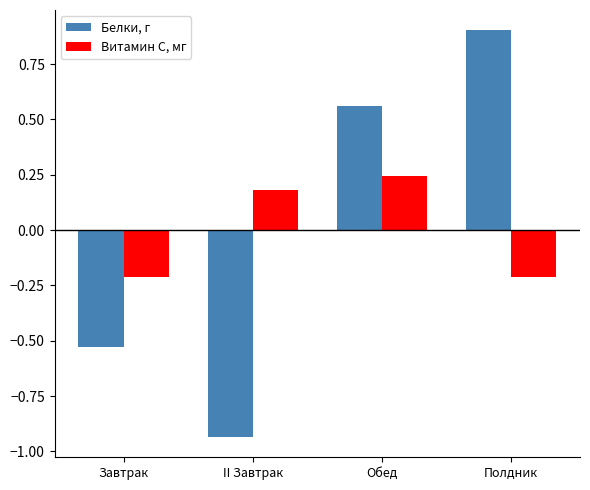

Rank the series at Завтрак from lowest to highest value.

Белки, г, Витамин С, мг